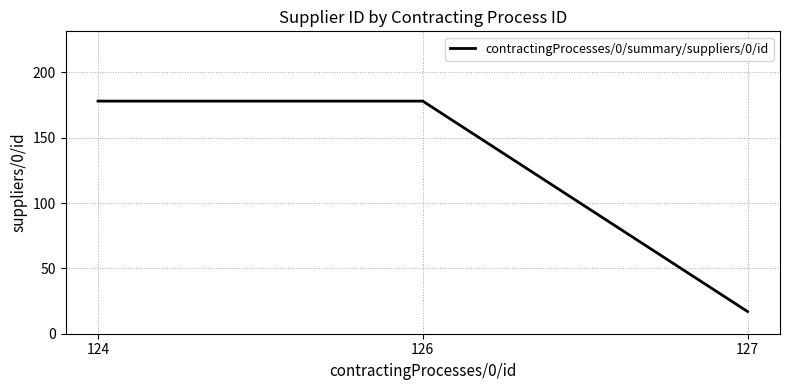

What is the ratio of the value at 124 to the value at 127?

10.5